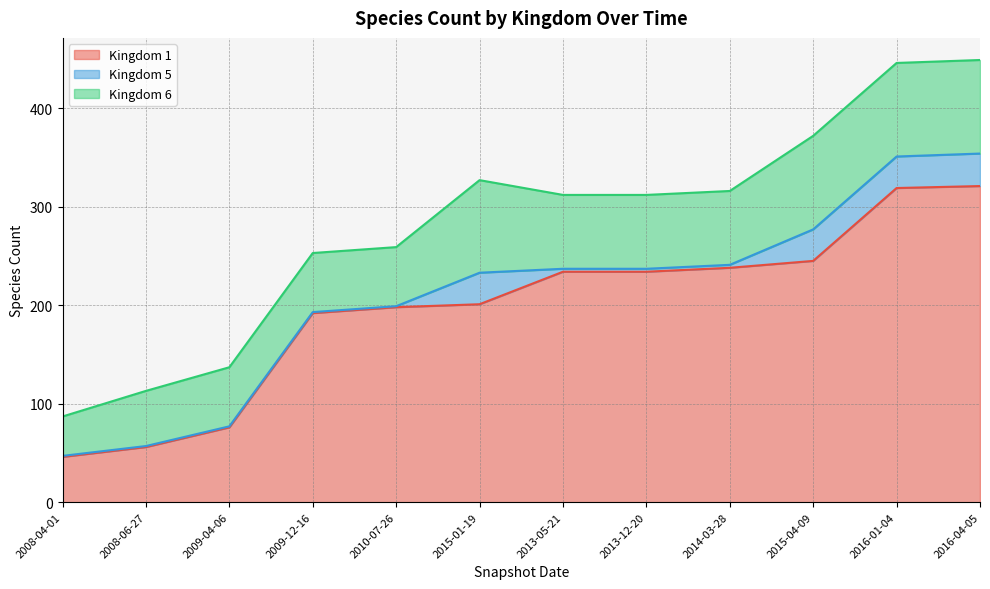

Rank the categories by Kingdom 5 value from highest to lowest.

2016-04-05, 2015-01-19, 2015-04-09, 2016-01-04, 2013-05-21, 2013-12-20, 2014-03-28, 2008-04-01, 2008-06-27, 2009-04-06, 2009-12-16, 2010-07-26